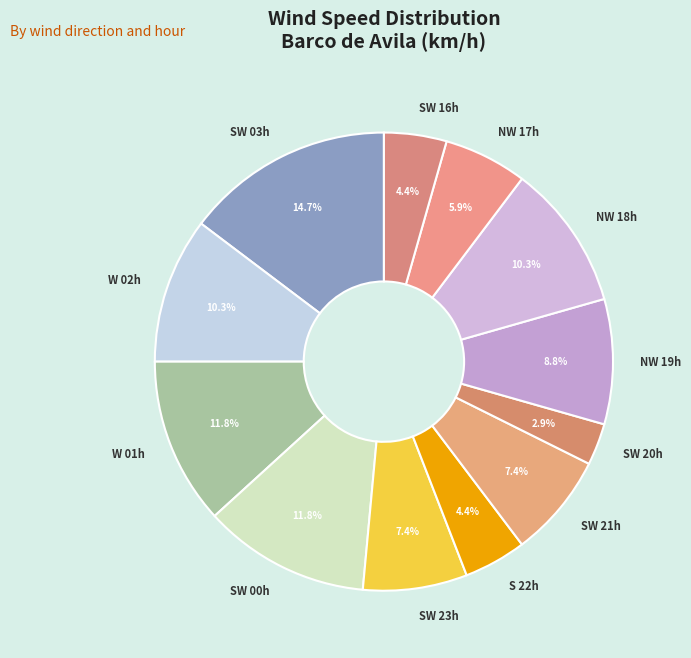

Is there any slice that represents more than half of the pie?

No